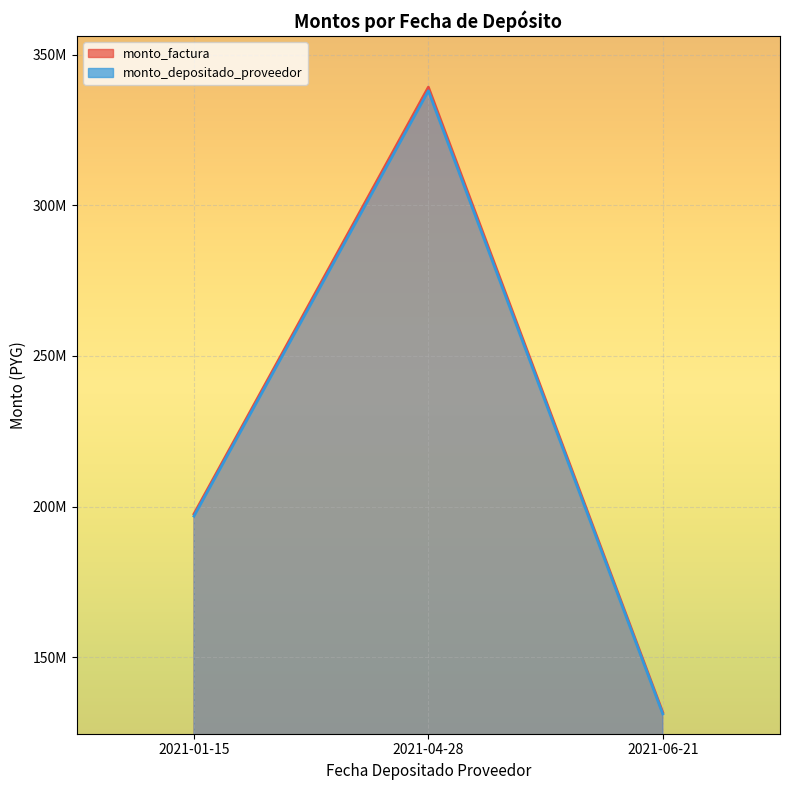

Reading right to left, what are all the values shown in this chart?

monto_factura: 2021-06-21=131689014	2021-04-28=339188986	2021-01-15=197572000
monto_depositado_proveedor: 2021-06-21=131210145	2021-04-28=337955572	2021-01-15=196853556